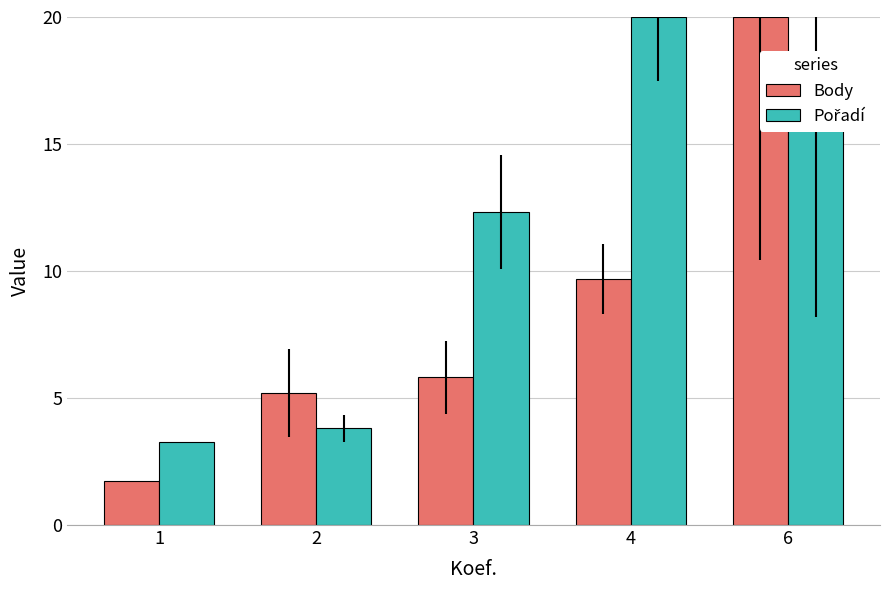

Is it true that Body equals 20.0 at 6?

True